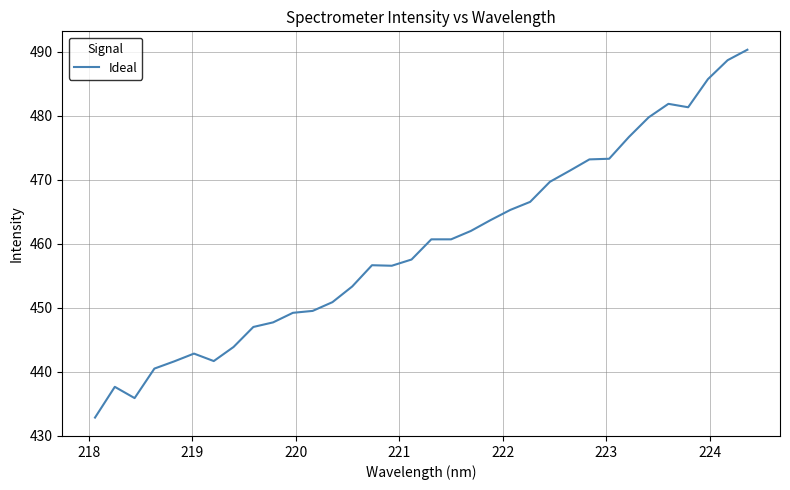

Does the chart have visible grid lines?

Yes